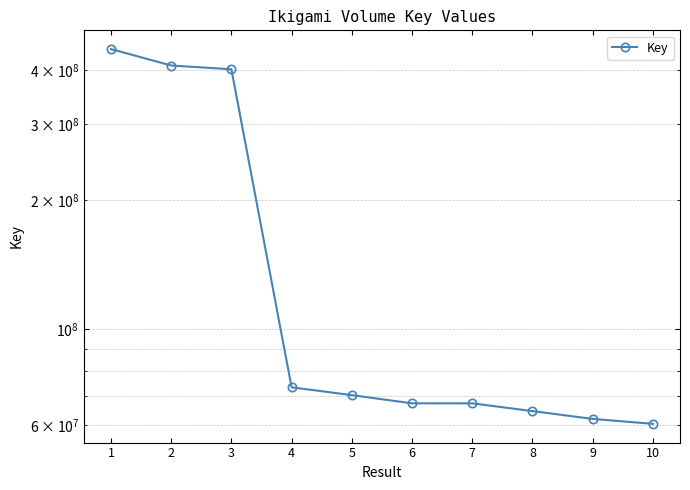

Approximately how many times larger is the value at 8 compared to 9?

1.0